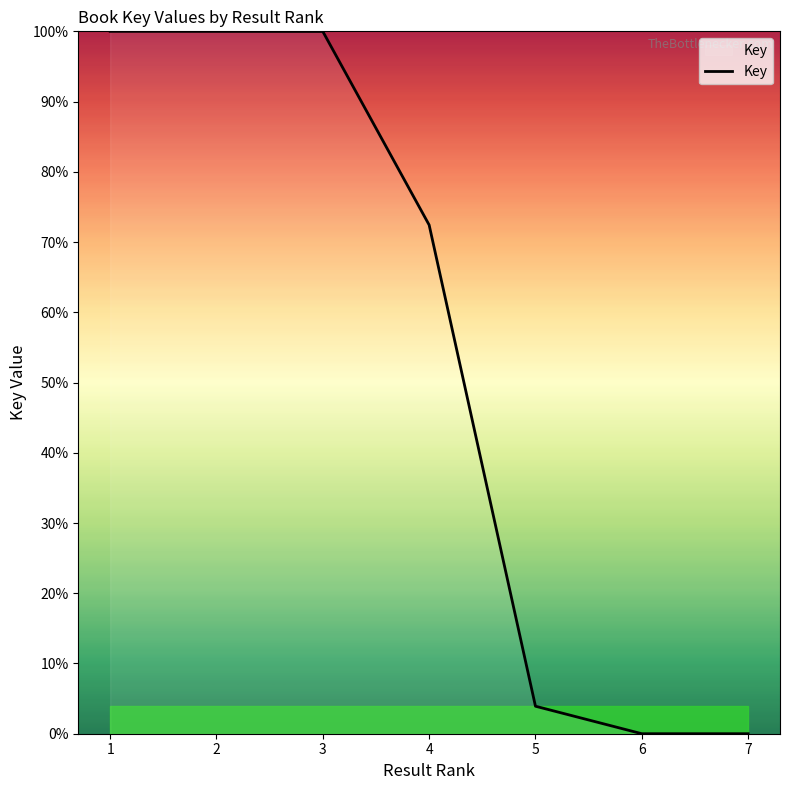

Where does the data first go above 72?

1